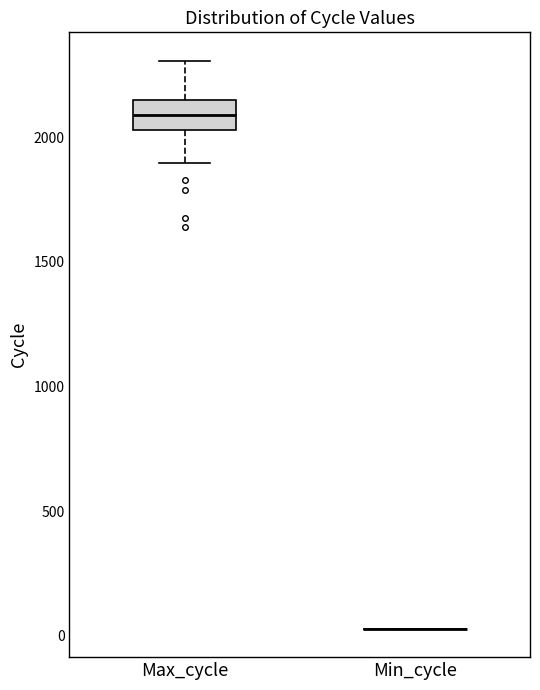

Where is the upper edge of the box for Max_cycle on the y-axis? The values are not printed on the chart, so give them approximately, as read against the axis.

2150